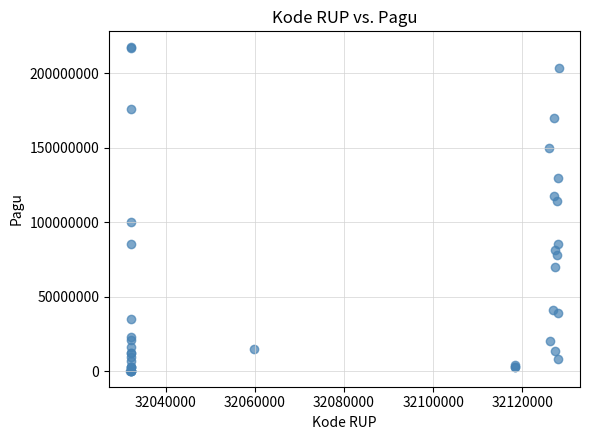

What Y value in the scatter plot is closest to 108830000?

114296000